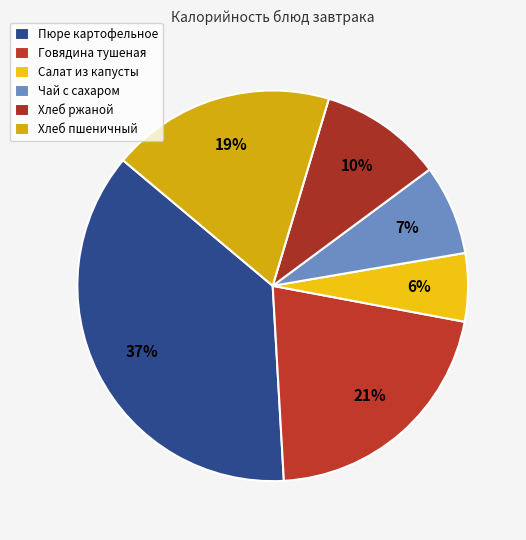

To the nearest percent, what portion does Говядина тушеная represent?

21%